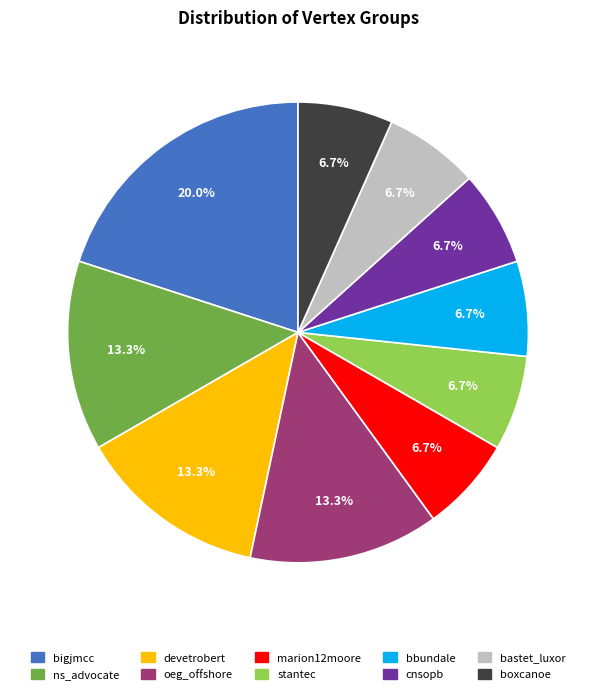

What is the largest slice in the pie chart?

bigjmcc